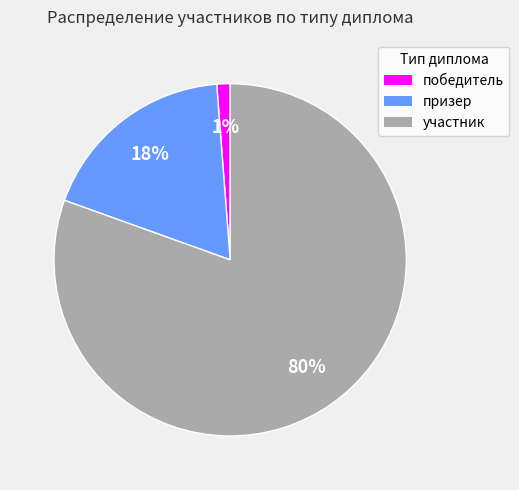

Rank the categories by value from lowest to highest.

победитель, призер, участник